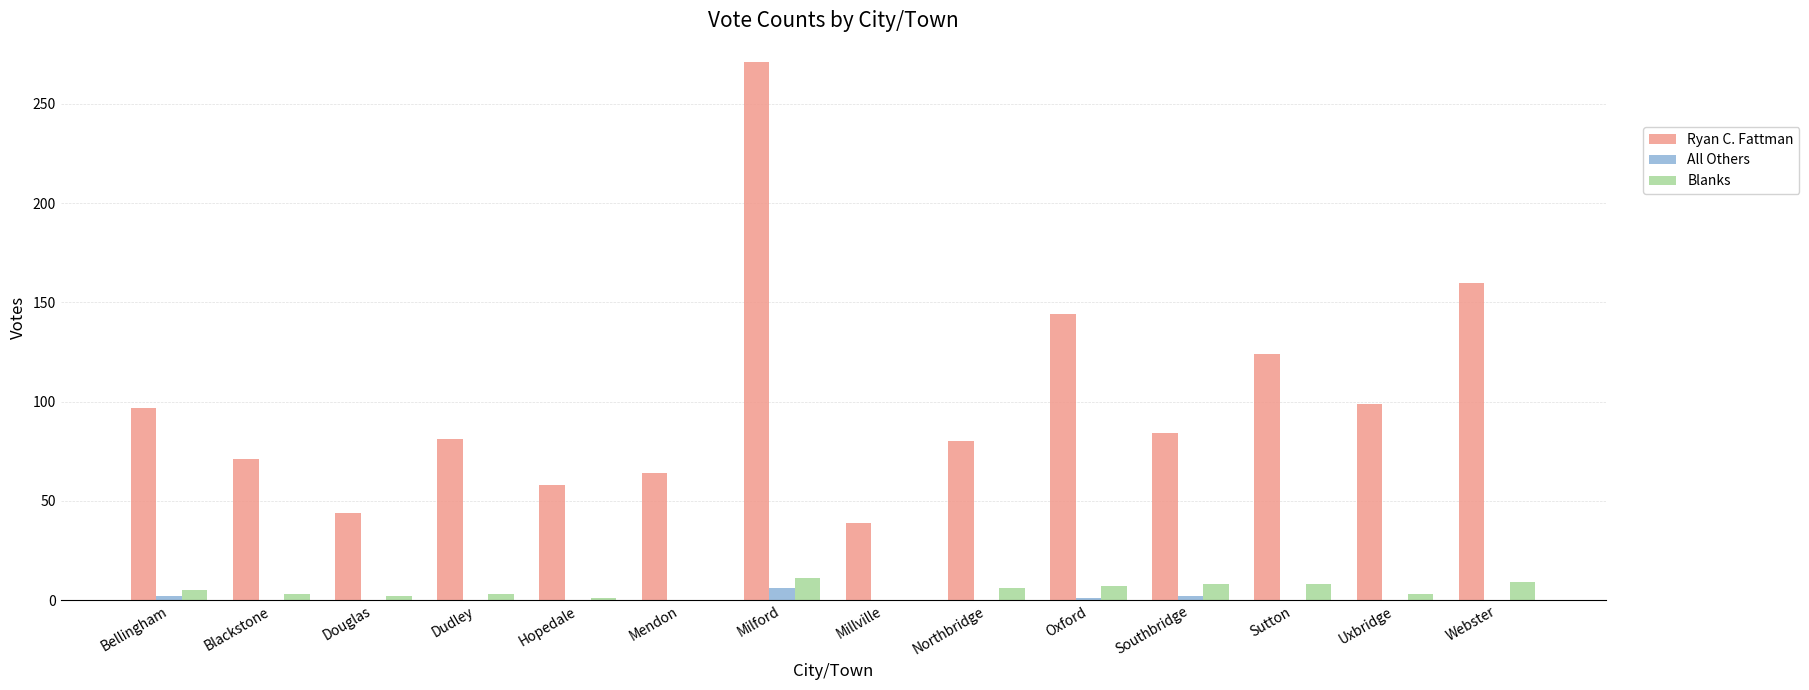

At which label is Ryan C. Fattman closest to 155?

Webster